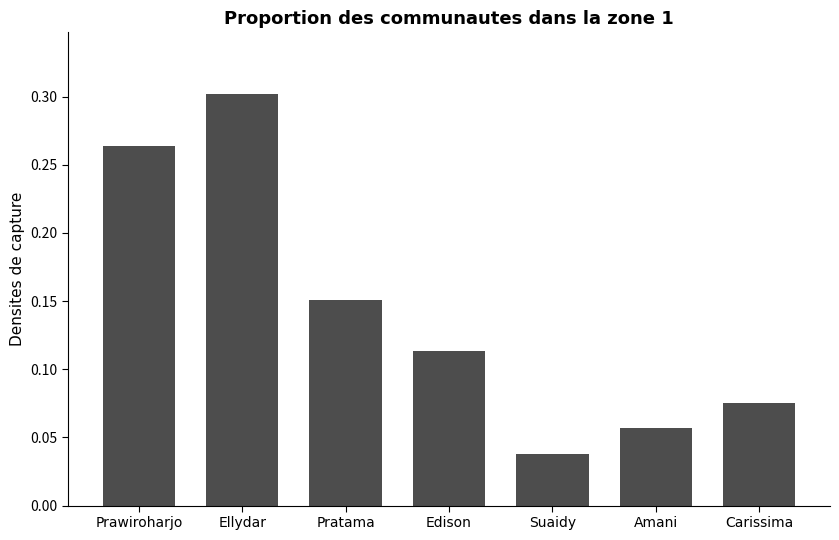

What position from the right is Ellydar?

6